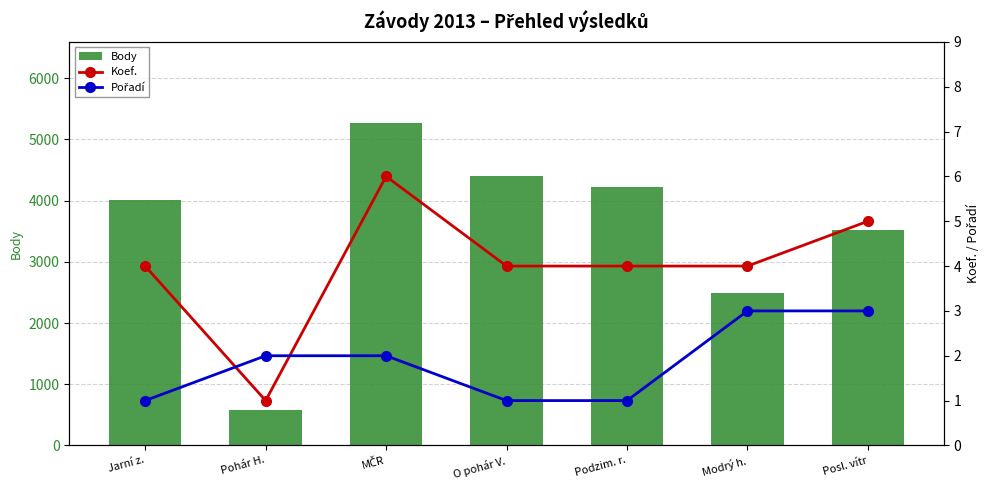

What is the label of the 1st bar from the left?

Jarní z.